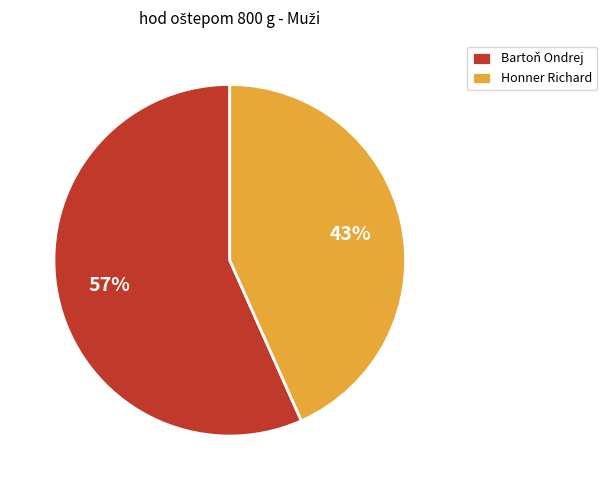

Between Bartoň Ondrej and Honner Richard, which is larger?

Bartoň Ondrej